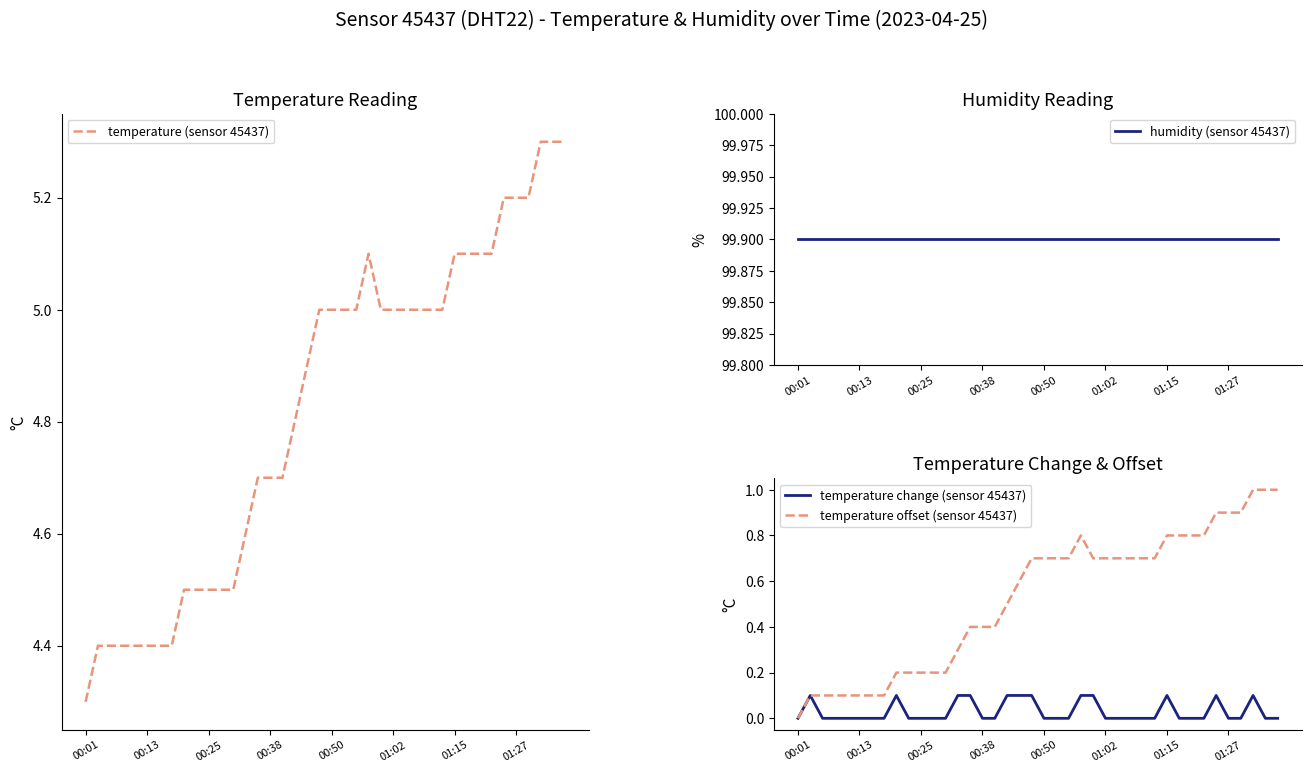

The temperature (sensor 45437) series shows 4.5 at 00:25. True or false?

True